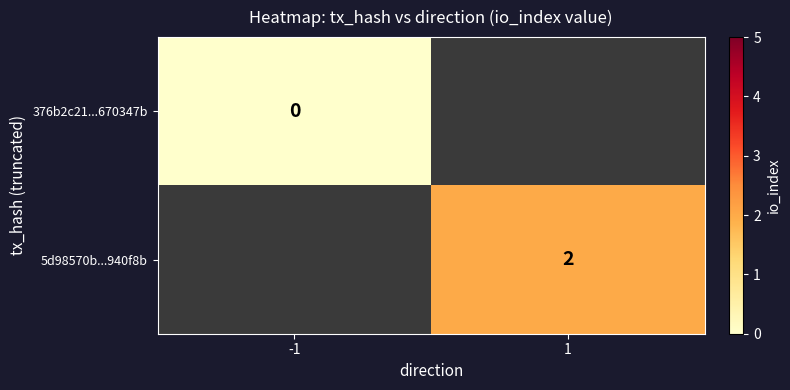

True or false: 5d98570b...940f8b has a value of 0.7 at 1.

False